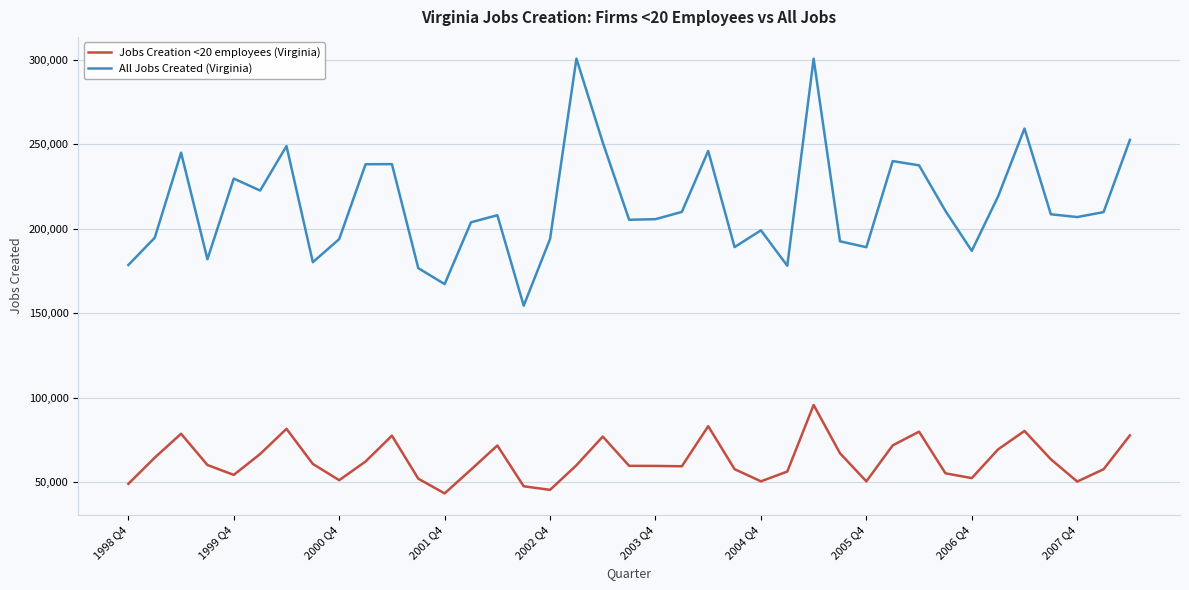

What is the sum of all All Jobs Created (Virginia) values?

8355829